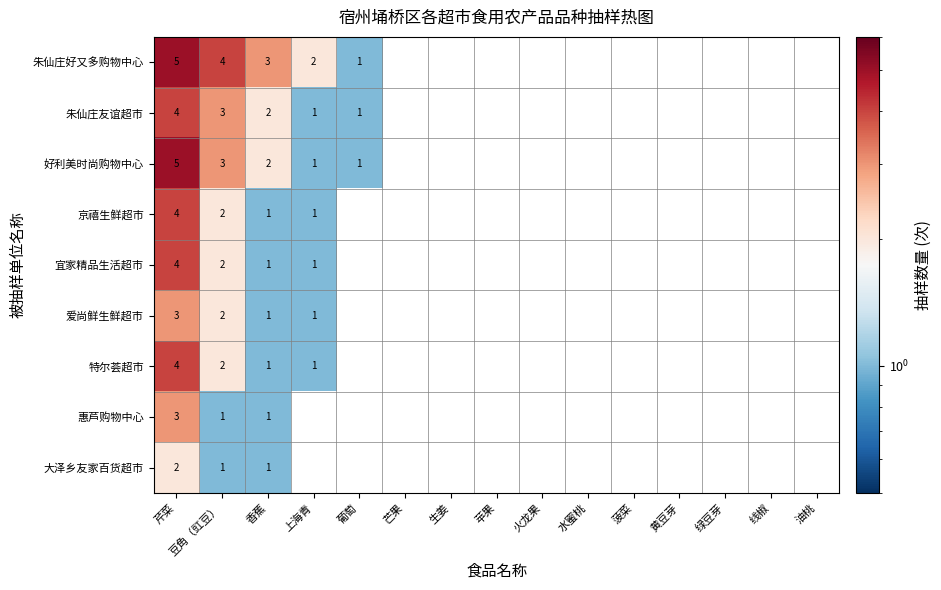

What is the difference between the highest and lowest values at 芹菜?

3